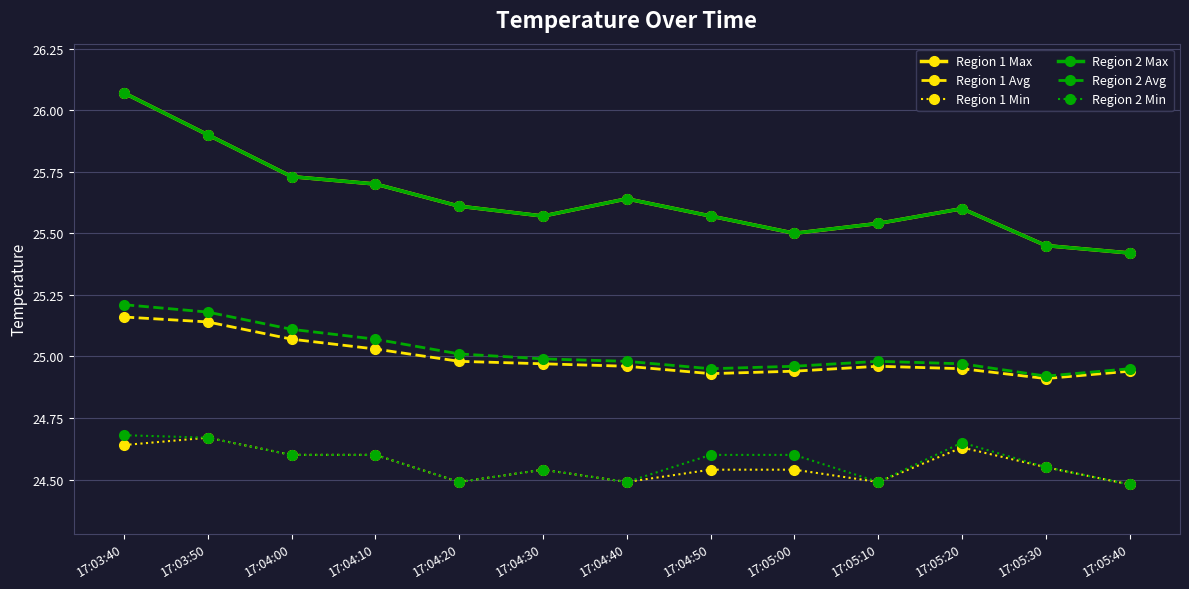

List the series in order of their peak value, highest first.

Region 1 Max, Region 2 Max, Region 2 Avg, Region 1 Avg, Region 2 Min, Region 1 Min